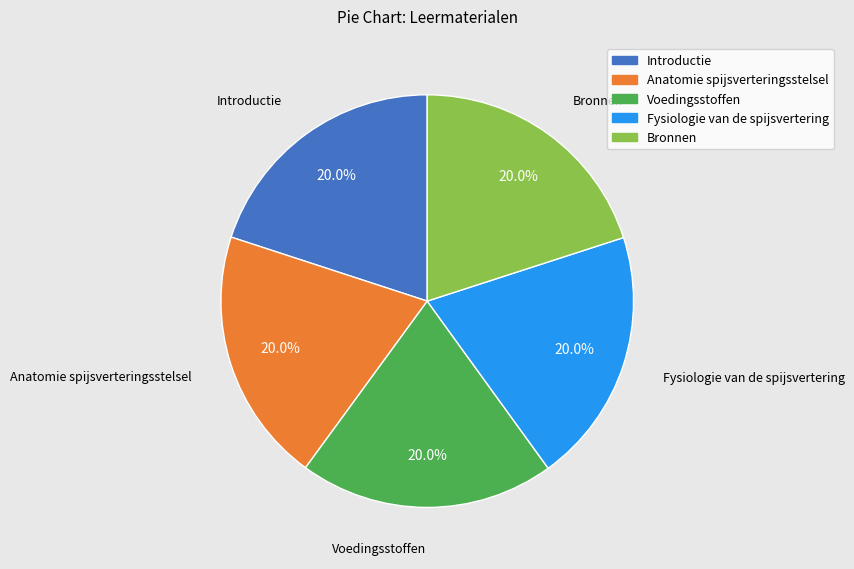

True or false: Introductie accounts for 20% of the total.

True